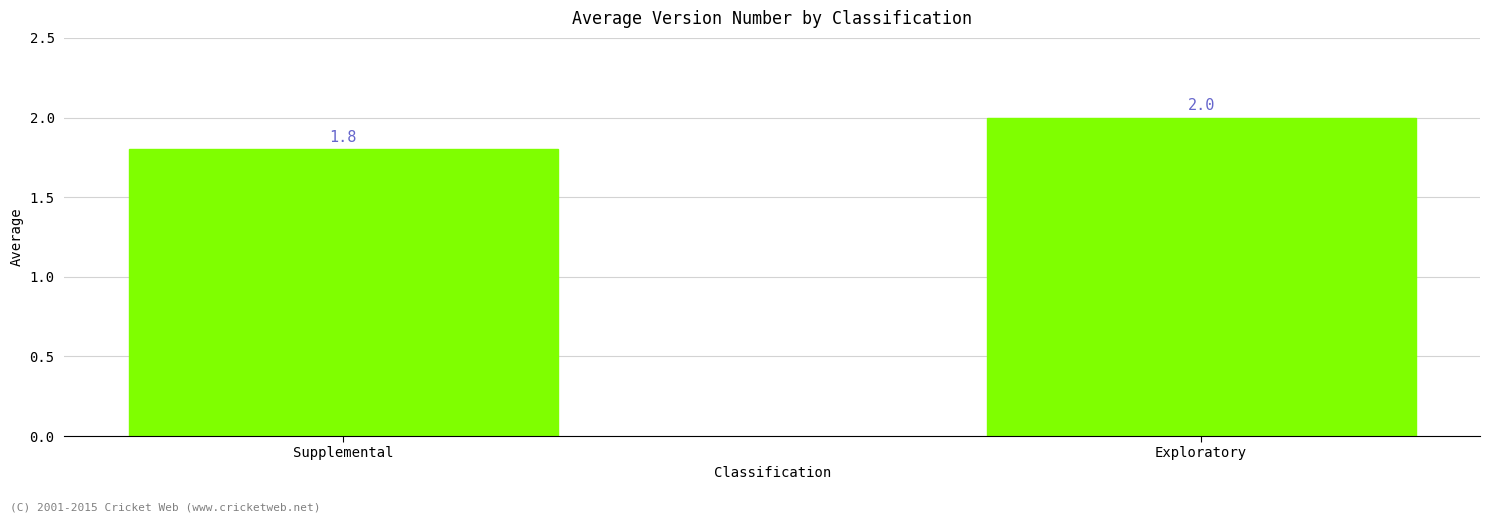

Where is the data nearest to the value 1?

Supplemental